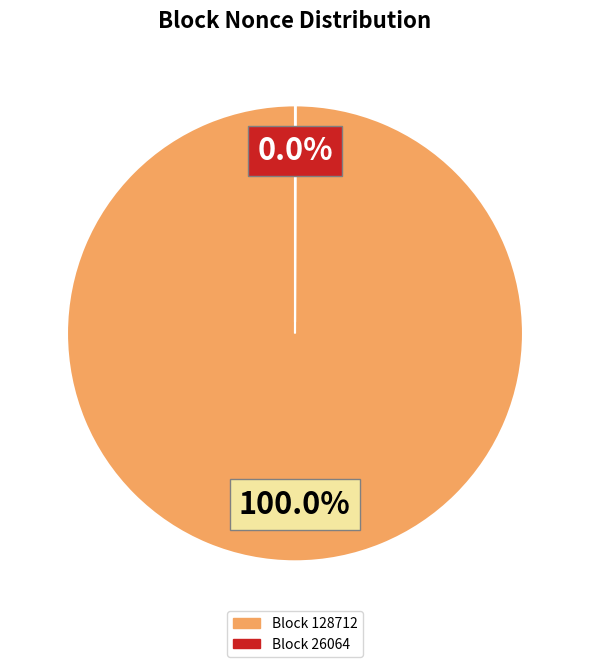

Is there a majority slice in this chart?

Yes